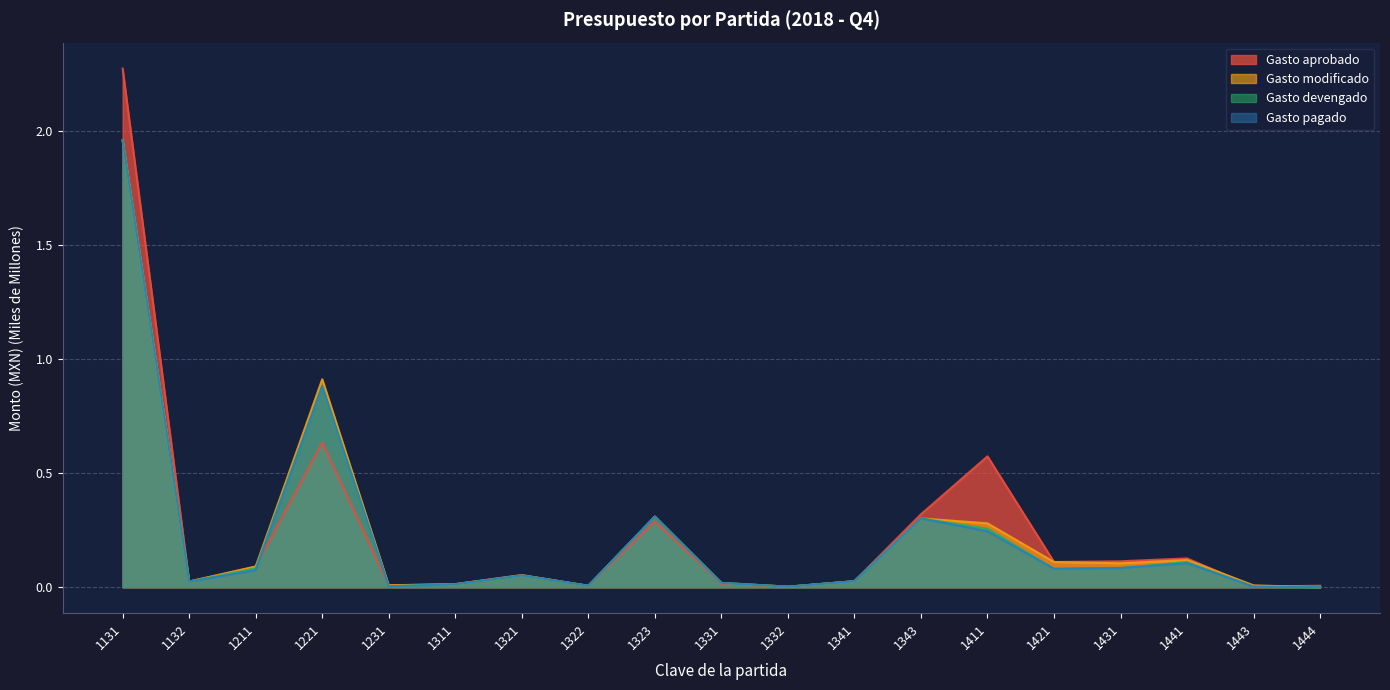

Reading left to right, transcribe all the data shown in this chart.

Gasto aprobado: 1131=2.3	1132=0.0	1211=0.1	1221=0.6	1231=0.0	1311=0.0	1321=0.1	1322=0.0	1323=0.3	1331=0.0	1332=0.0	1341=0.0	1343=0.3	1411=0.6	1421=0.1	1431=0.1	1441=0.1	1443=0.0	1444=0.0
Gasto modificado: 1131=2.0	1132=0.0	1211=0.1	1221=0.9	1231=0.0	1311=0.0	1321=0.1	1322=0.0	1323=0.3	1331=0.0	1332=0.0	1341=0.0	1343=0.3	1411=0.3	1421=0.1	1431=0.1	1441=0.1	1443=0.0	1444=0.0
Gasto devengado: 1131=2.0	1132=0.0	1211=0.1	1221=0.9	1231=0.0	1311=0.0	1321=0.1	1322=0.0	1323=0.3	1331=0.0	1332=0.0	1341=0.0	1343=0.3	1411=0.3	1421=0.1	1431=0.1	1441=0.1	1443=0.0	1444=0.0
Gasto pagado: 1131=2.0	1132=0.0	1211=0.1	1221=0.9	1231=0.0	1311=0.0	1321=0.1	1322=0.0	1323=0.3	1331=0.0	1332=0.0	1341=0.0	1343=0.3	1411=0.2	1421=0.1	1431=0.1	1441=0.1	1443=0.0	1444=0.0